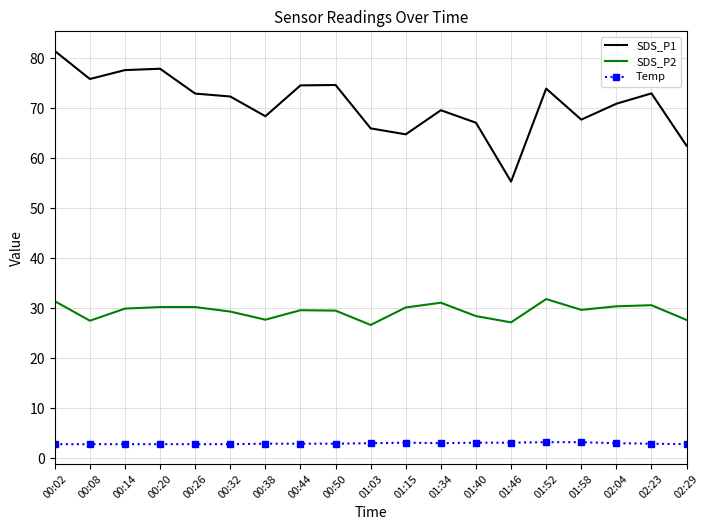

What is the sum of the SDS_P1 values at 02:23 and 00:02?

154.4